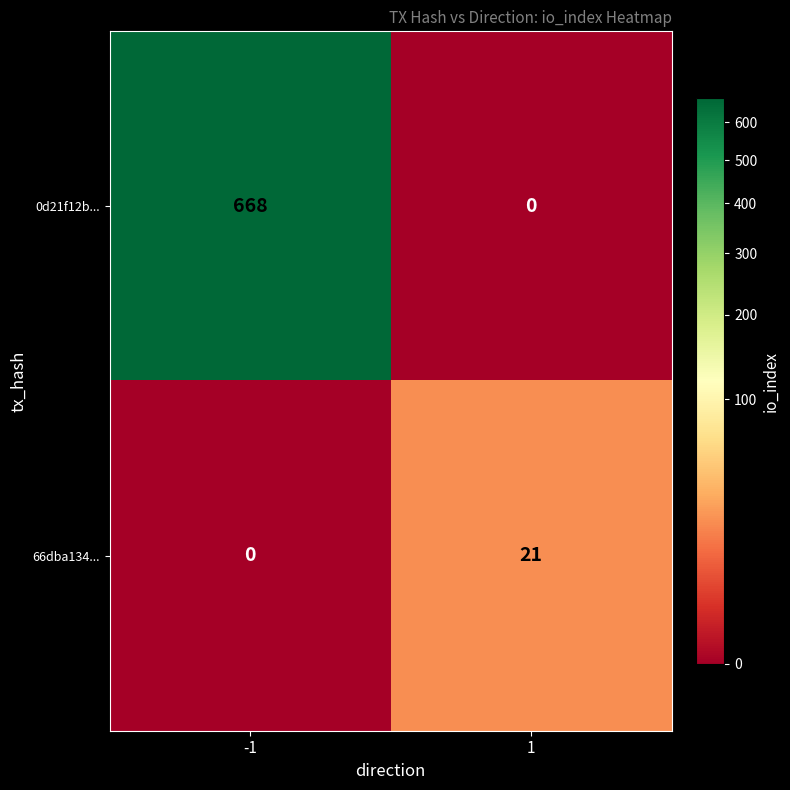

Reading right to left, what are all the values shown in this chart?

0d21f12b...: 0	668
66dba134...: 21	0